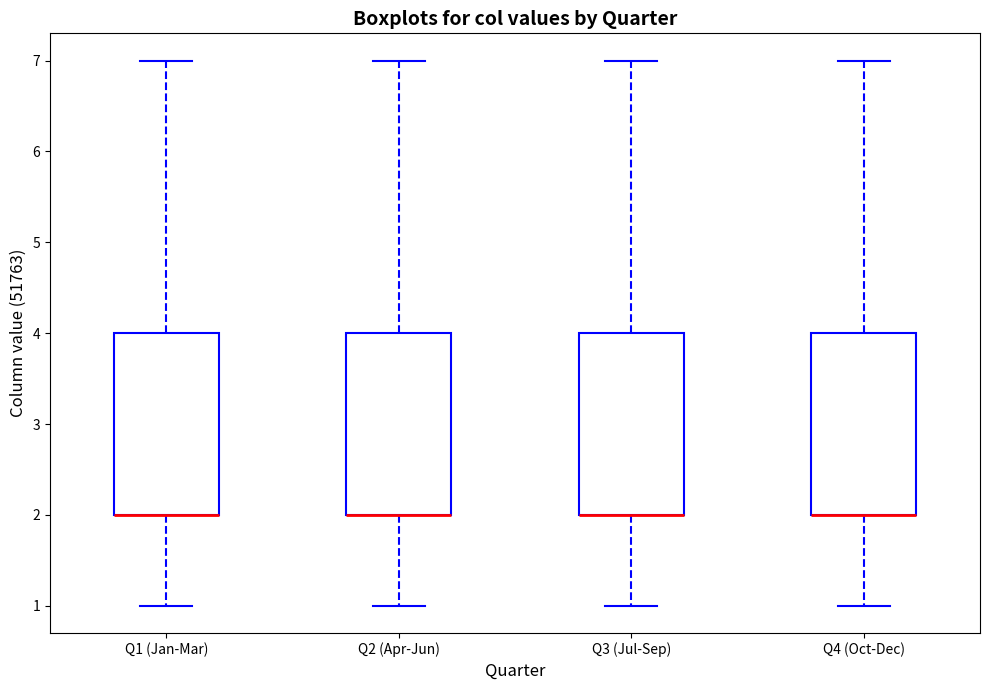

Reading left to right, transcribe this box plot: for each box, give where its median line is, the range the box spans, and where its two whiskers end, as read against the y-axis. The values are not printed on the chart, so give them approximately, as read against the axis.

Q1 (Jan-Mar): median 2 (drawn on the box's lower edge), box 2 to 4, whiskers 1 to 7
Q2 (Apr-Jun): median 2 (drawn on the box's lower edge), box 2 to 4, whiskers 1 to 7
Q3 (Jul-Sep): median 2 (drawn on the box's lower edge), box 2 to 4, whiskers 1 to 7
Q4 (Oct-Dec): median 2 (drawn on the box's lower edge), box 2 to 4, whiskers 1 to 7